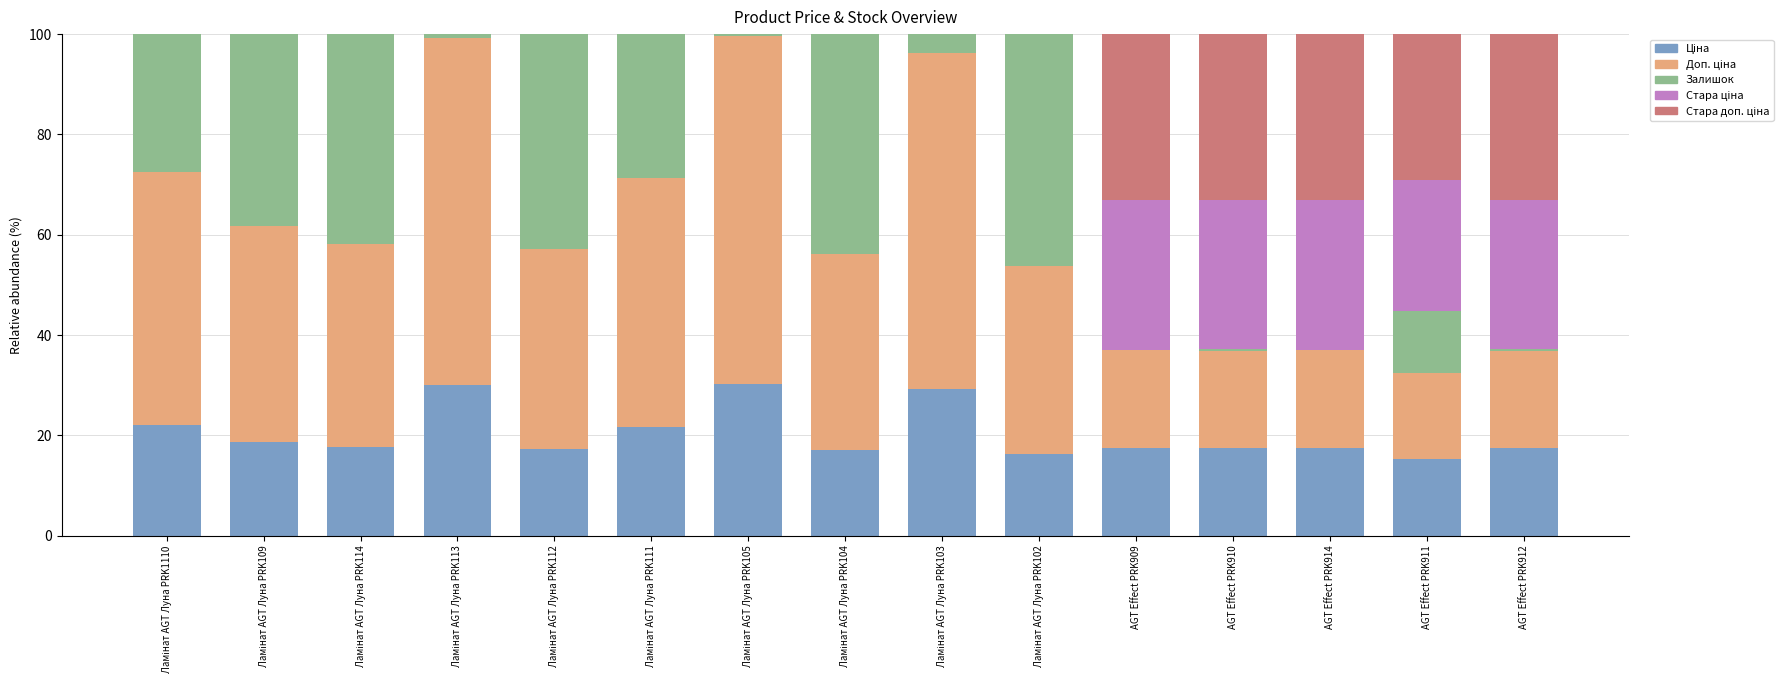

What is the total value across all series at AGT Effect PRK909?

100.0